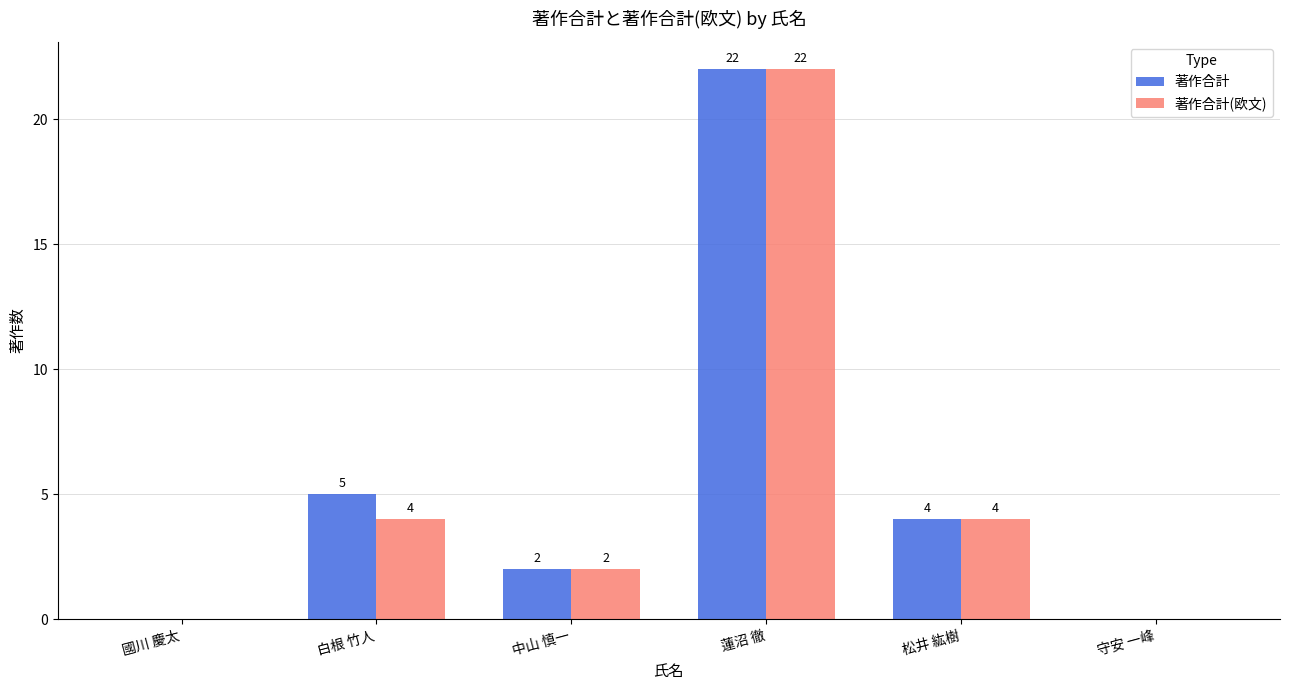

What value does the 著作合計(欧文) series have at 蓮沼 徹, to the nearest 10?

20